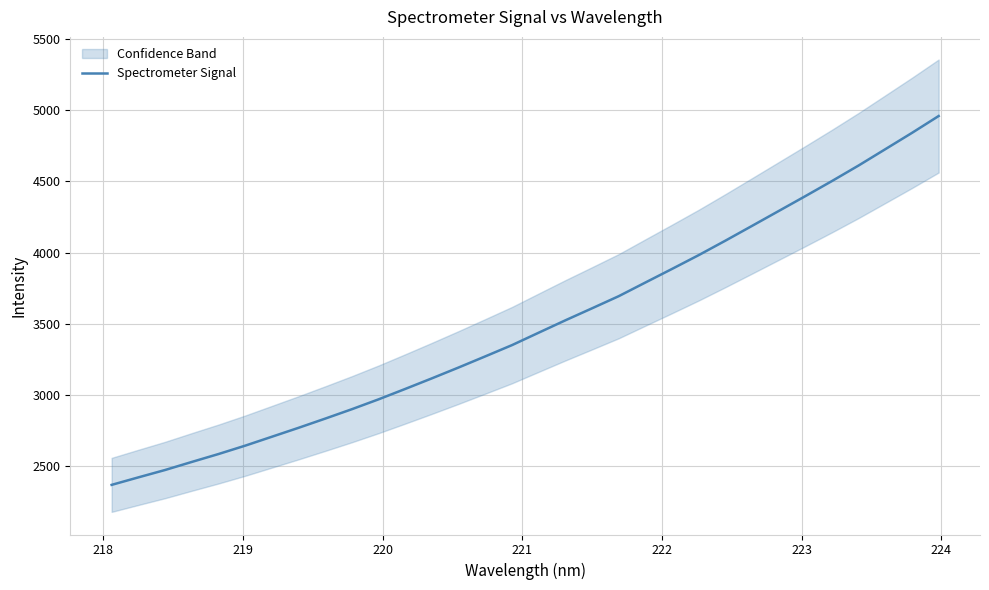

Does the chart display data point markers on the line(s)?

No